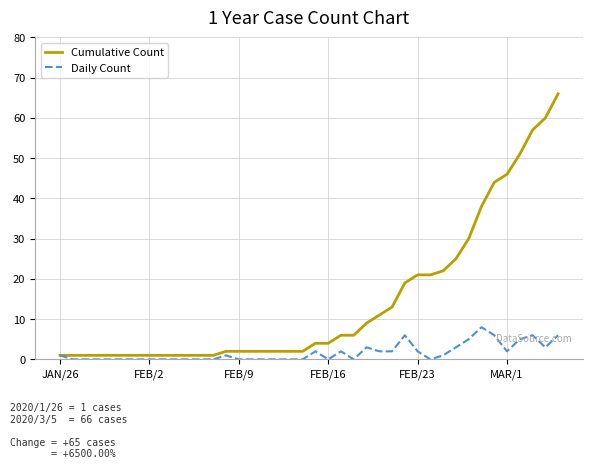

What is the maximum value shown in the chart?

66